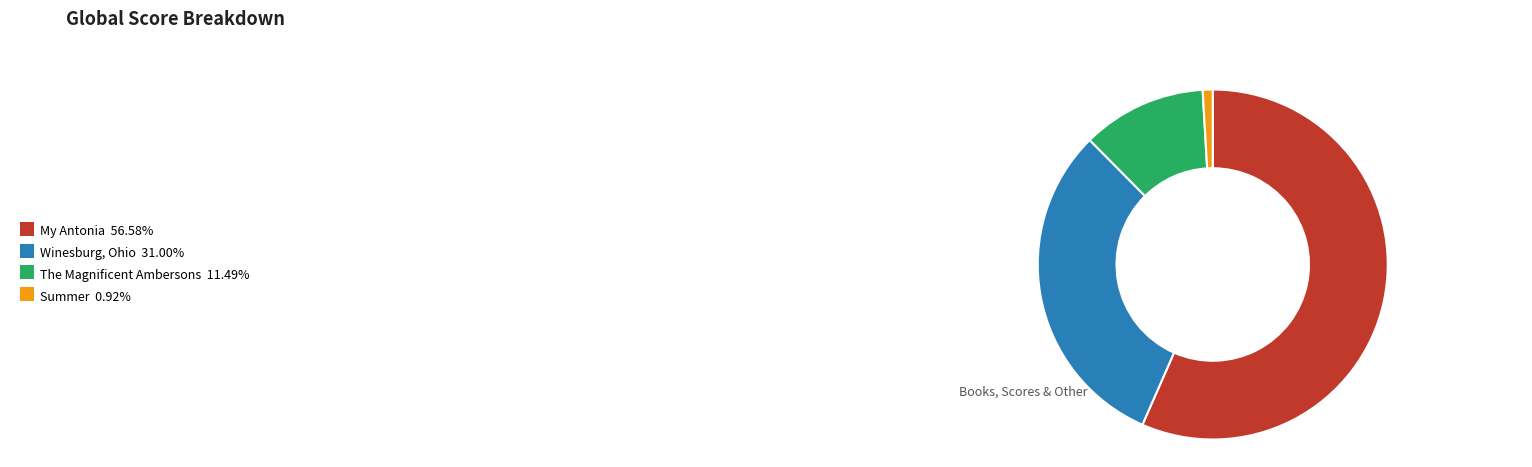

Is the sum of The Magnificent Ambersons 11.49% and Summer 0.92% greater than half?

No